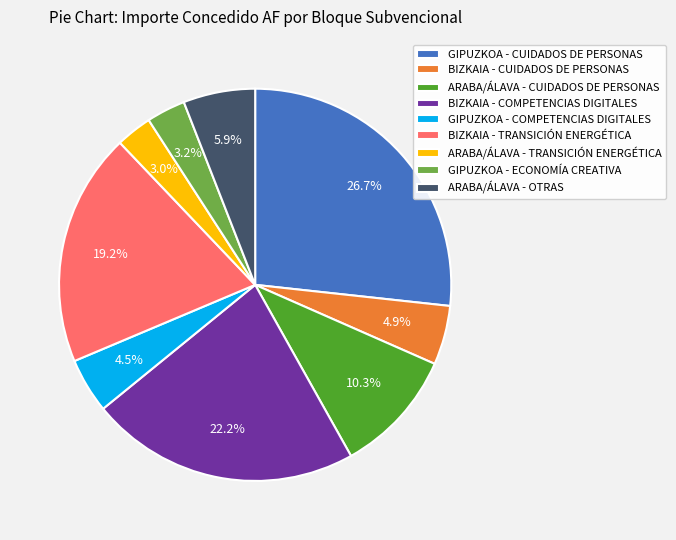

What percentage is NOT represented by GIPUZKOA - CUIDADOS DE PERSONAS?

73.3%